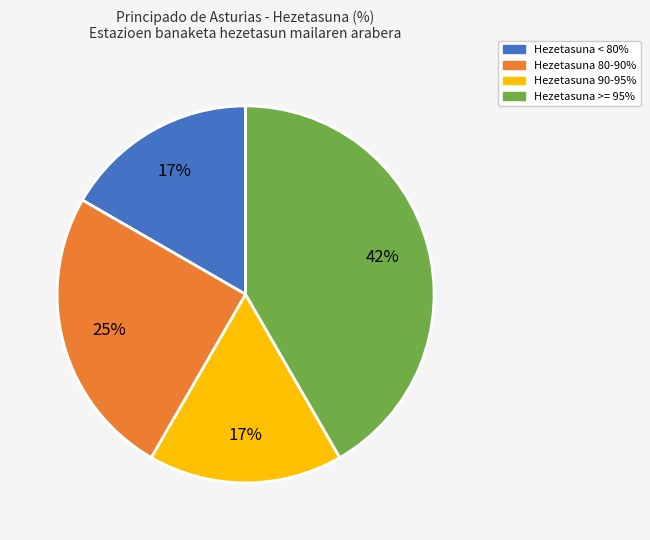

To the nearest percent, what is the difference between the largest and smallest slice percentages?

25%